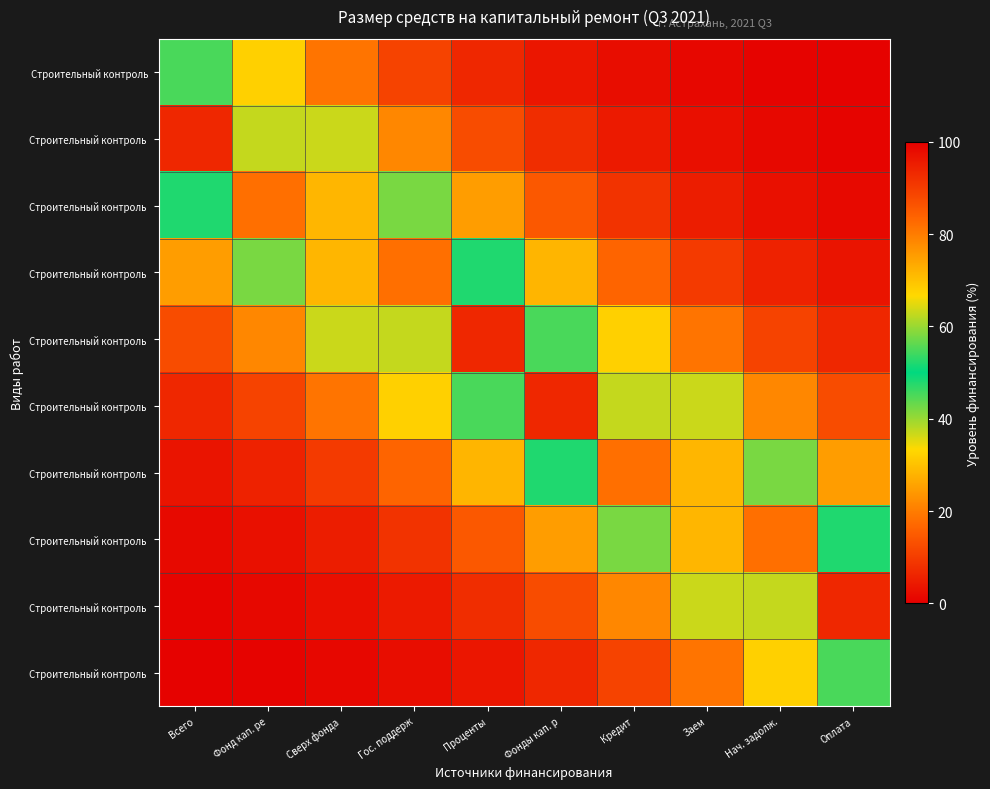

At which category does the chart reach its peak across all series?

Всего